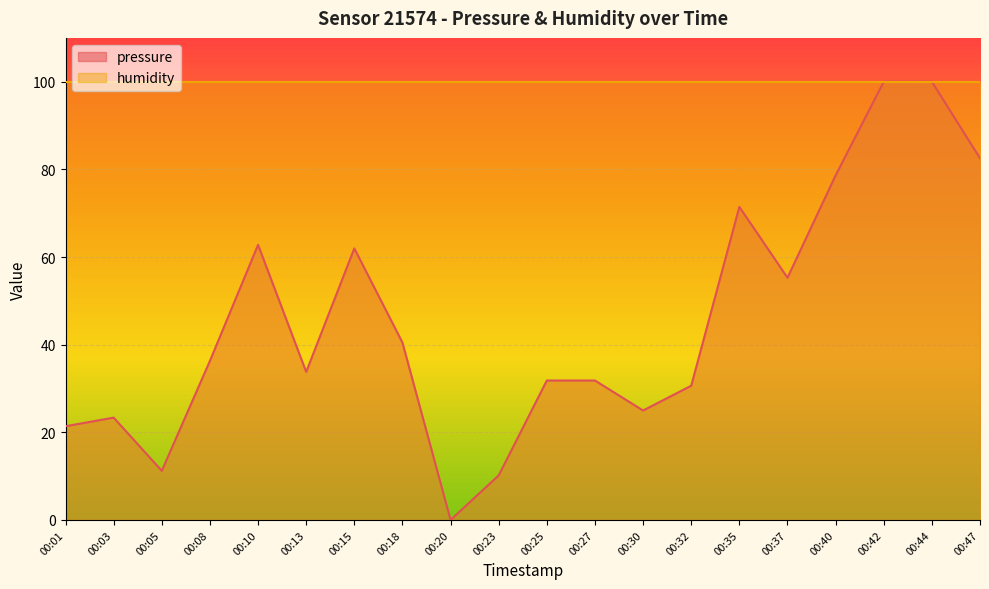

Approximately how many times larger is the value at 00:03 compared to 00:15?

0.4